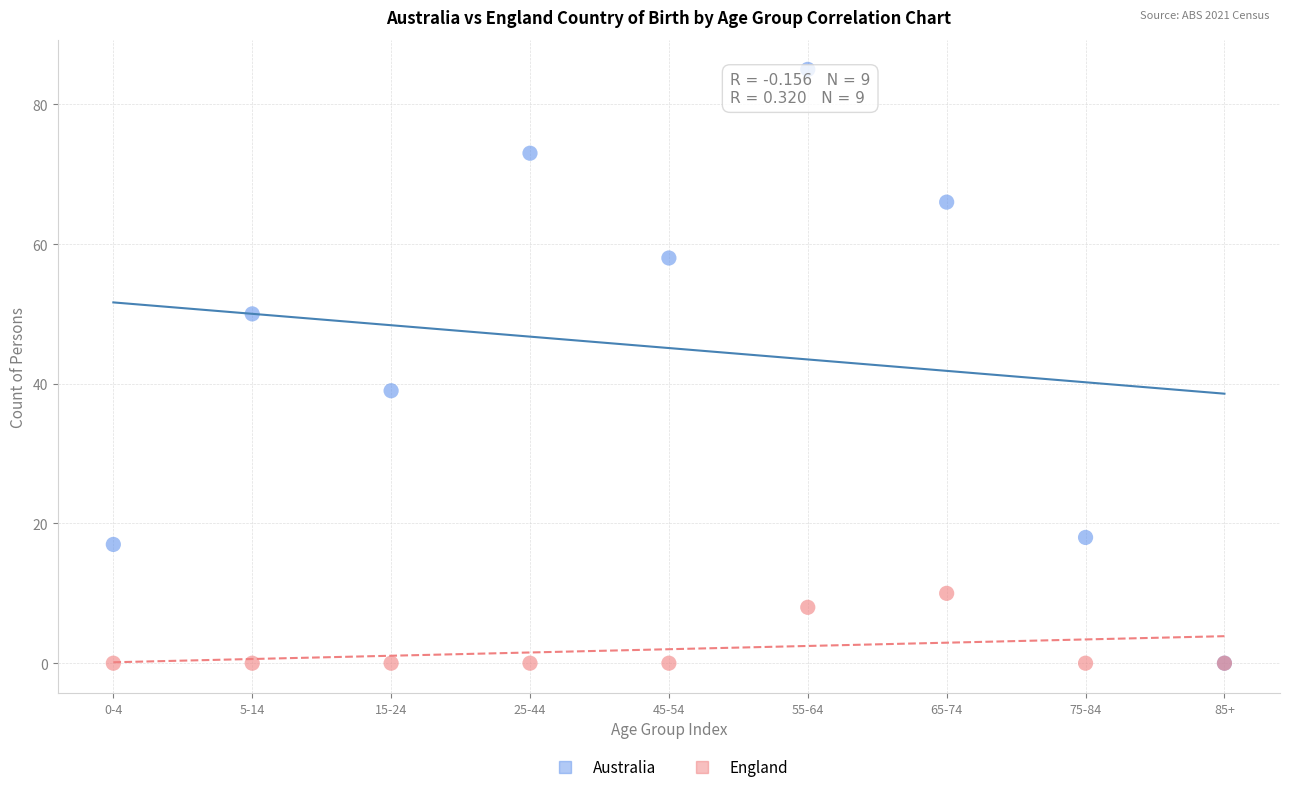

In the England series, what Y value is closest to 5?

8